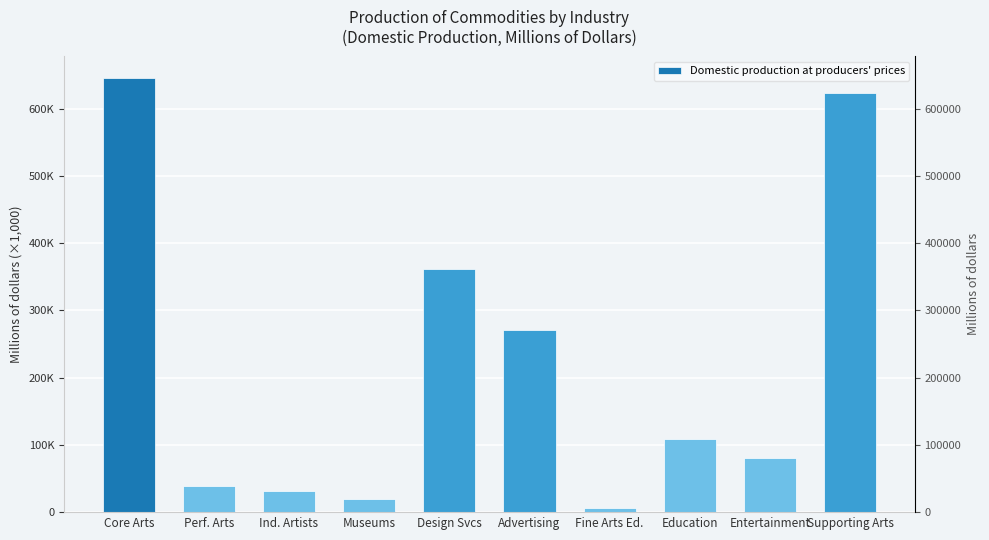

Reading left to right, list all the values displayed in this chart.

Core Arts=645622	Perf. Arts=38998	Ind. Artists=31775	Museums=19034	Design Svcs=361436	Advertising=271255	Fine Arts Ed.=6243	Education=108319	Entertainment=79817	Supporting Arts=623813